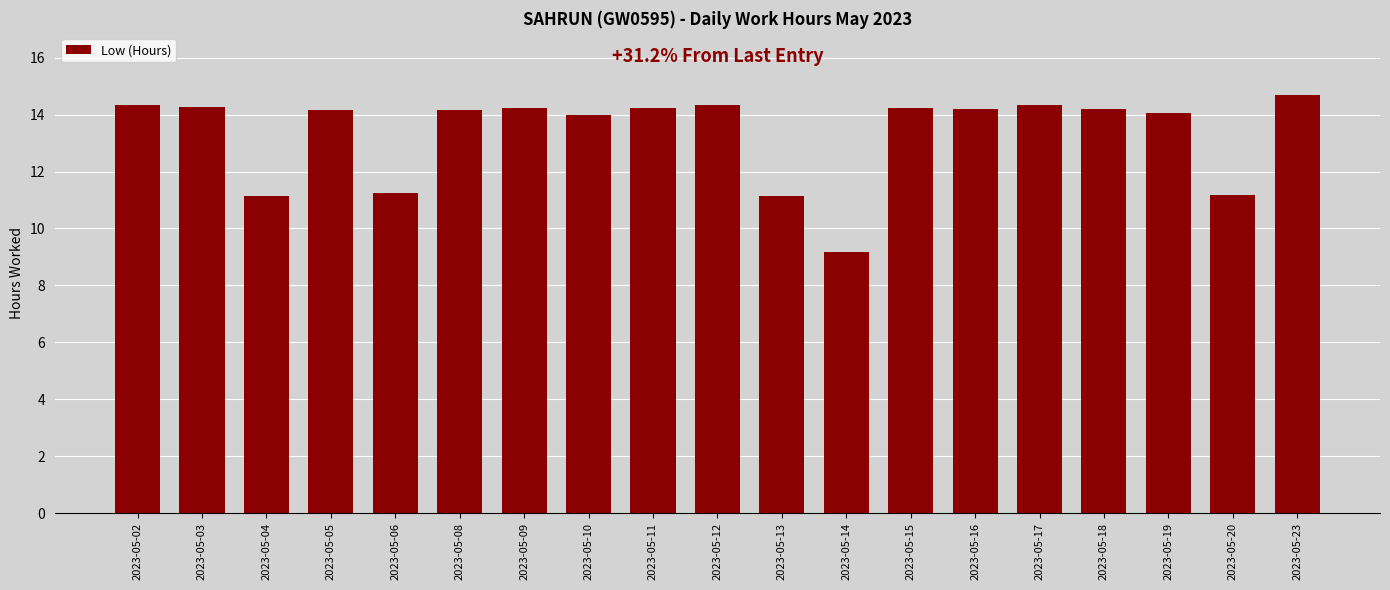

How many categories are shown in the chart?

19